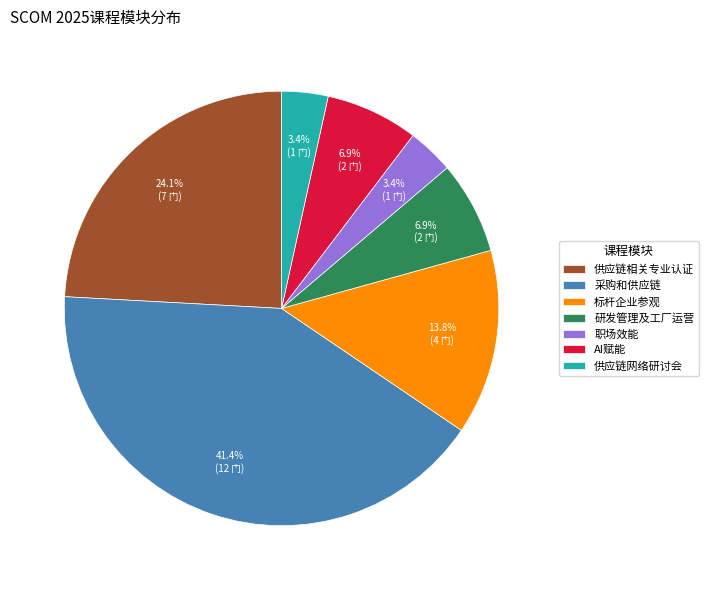

Which has a higher value, 采购和供应链 or 研发管理及工厂运营?

采购和供应链